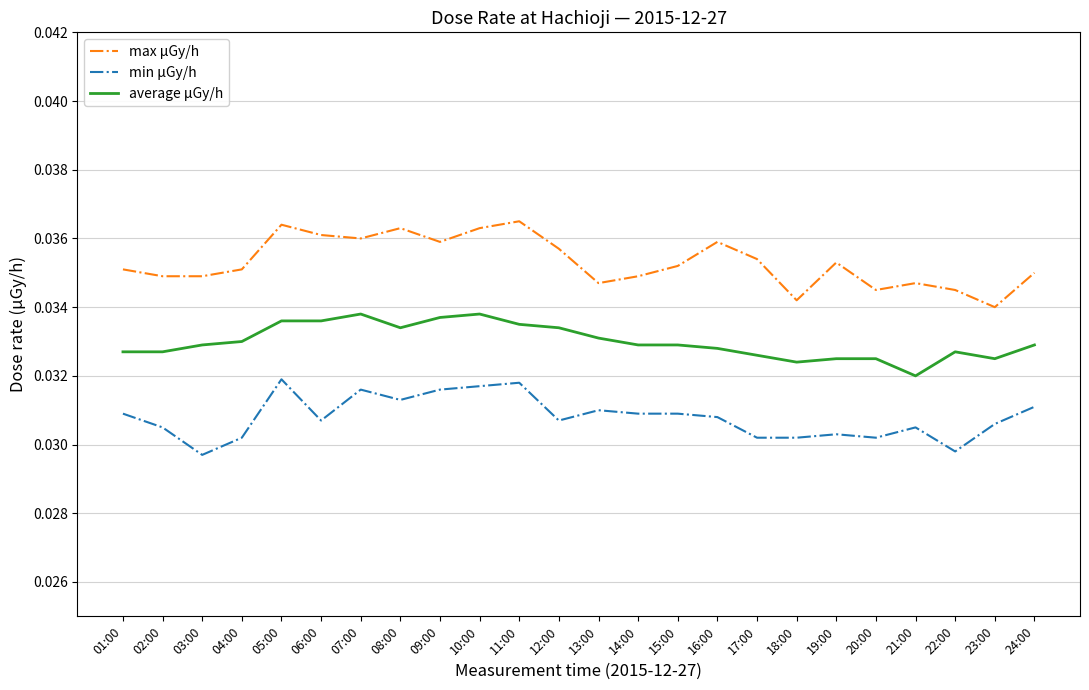

True or false: max μGy/h and average μGy/h cross at least once.

False